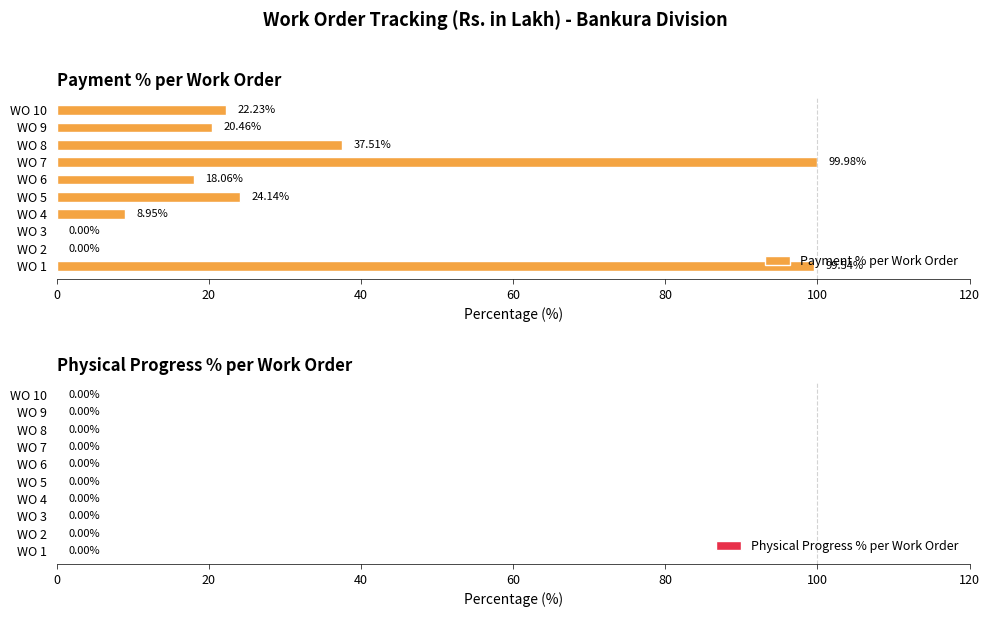

Approximately how many times larger is the value at WO 5 compared to WO 10?

1.1